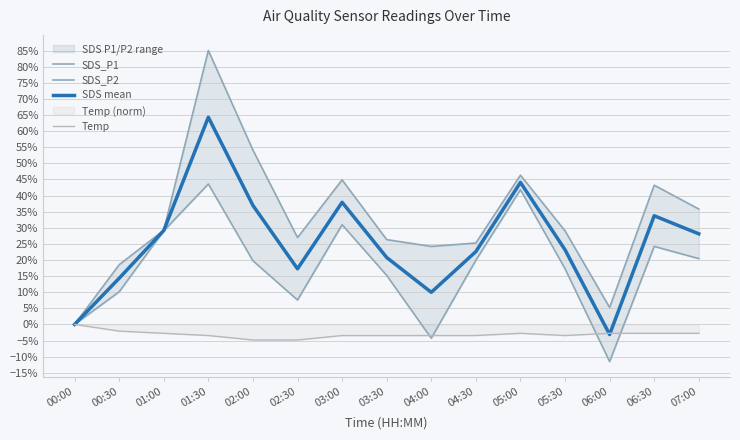

Which series has the largest range (max minus min)?

SDS_P1